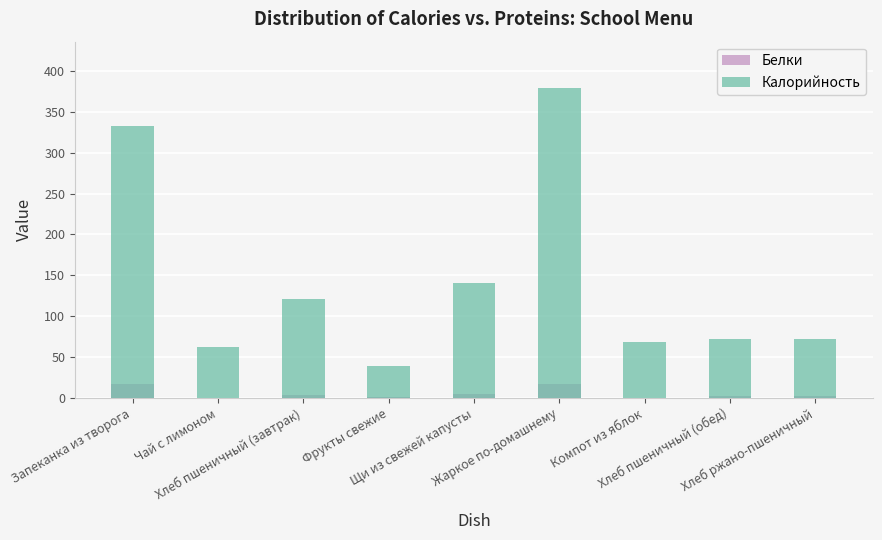

At which label is Калорийность closest to 209?

Щи из свежей капусты